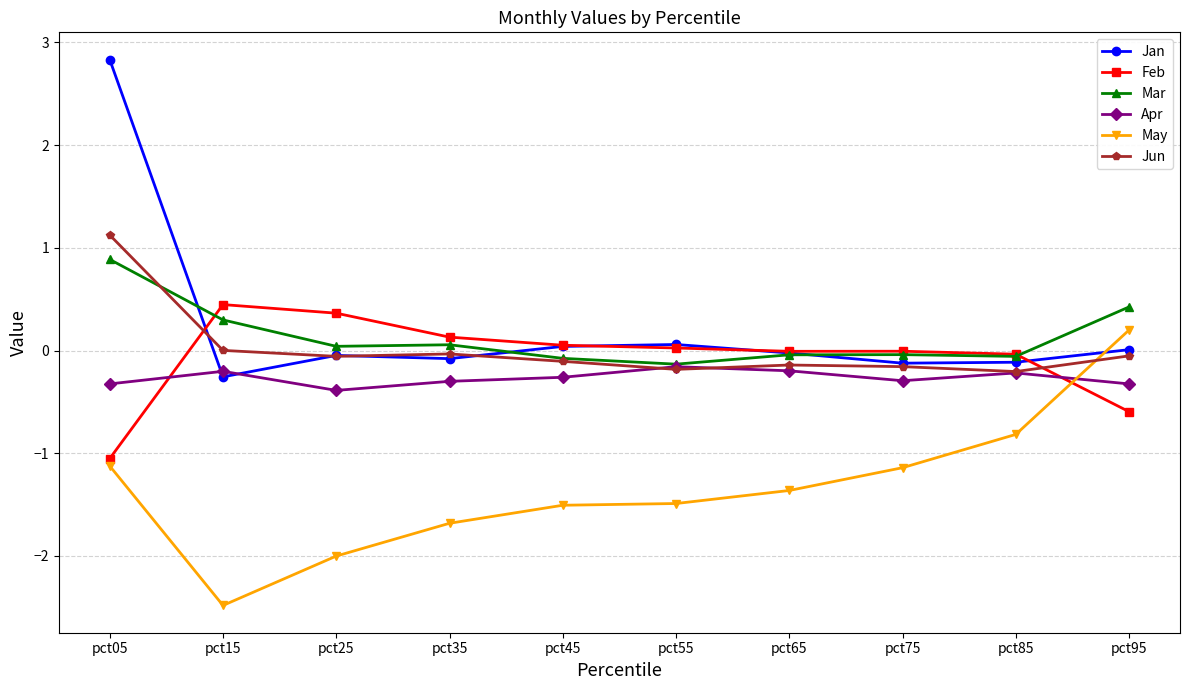

Does the chart display data point markers on the line(s)?

Yes